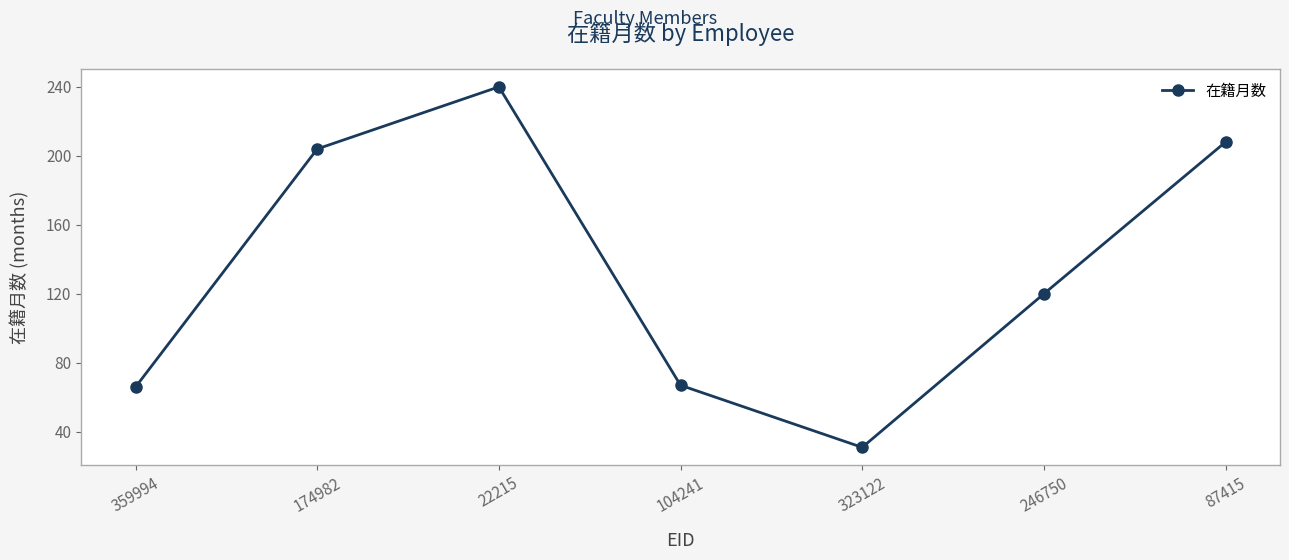

At which category does the chart reach its minimum across all series?

323122